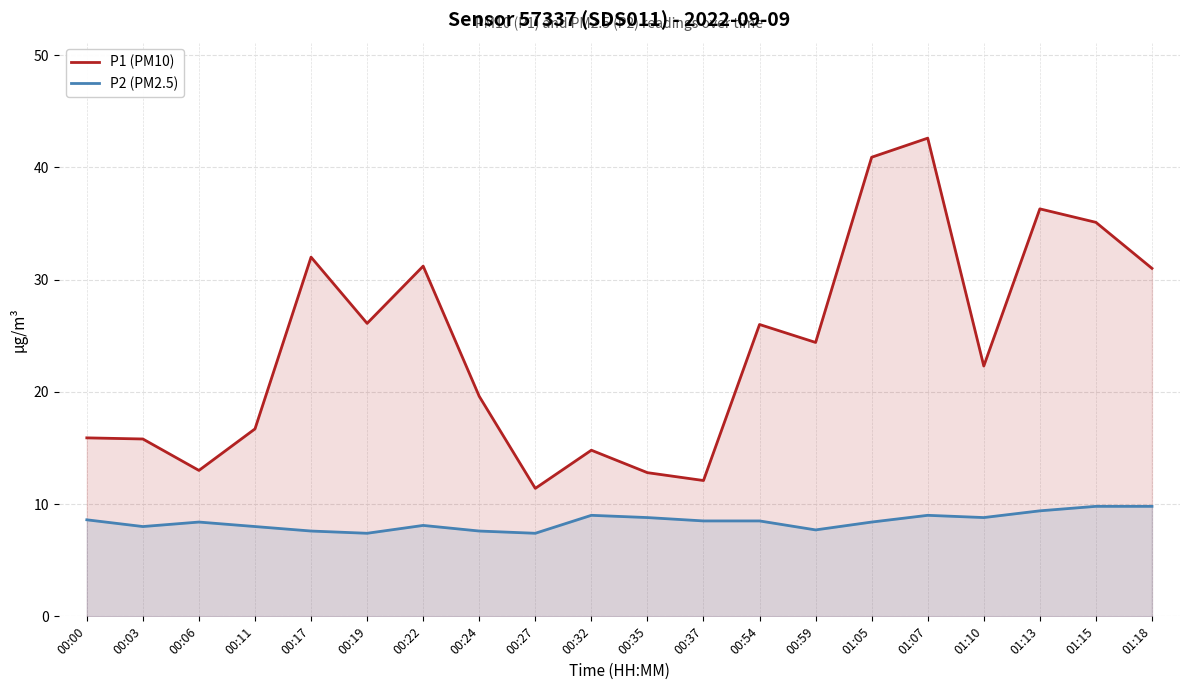

What is the difference between the P1 (PM10) values at 00:24 and 00:17?

12.4